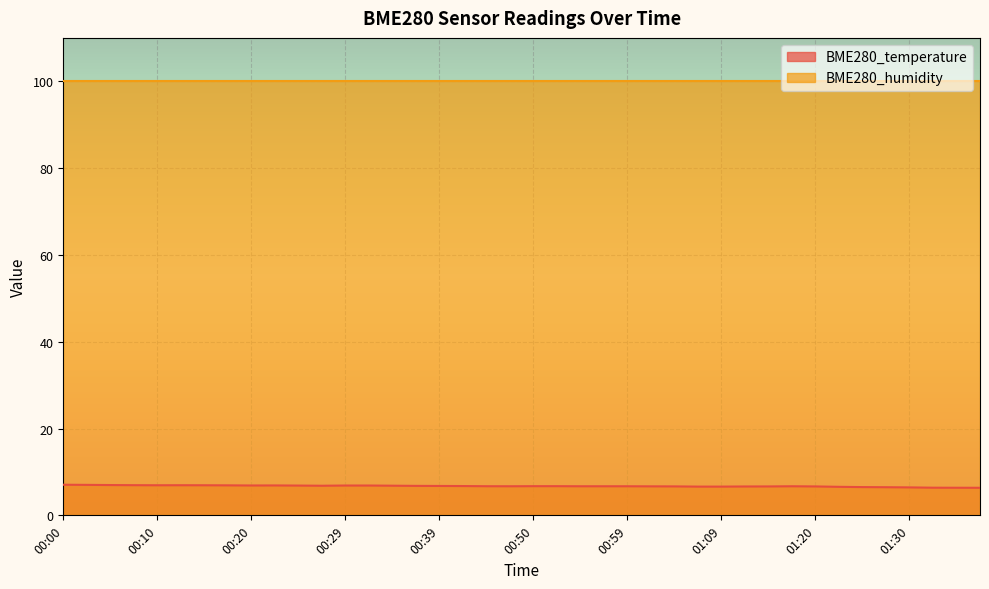

At which category does the chart reach its peak across all series?

00:00